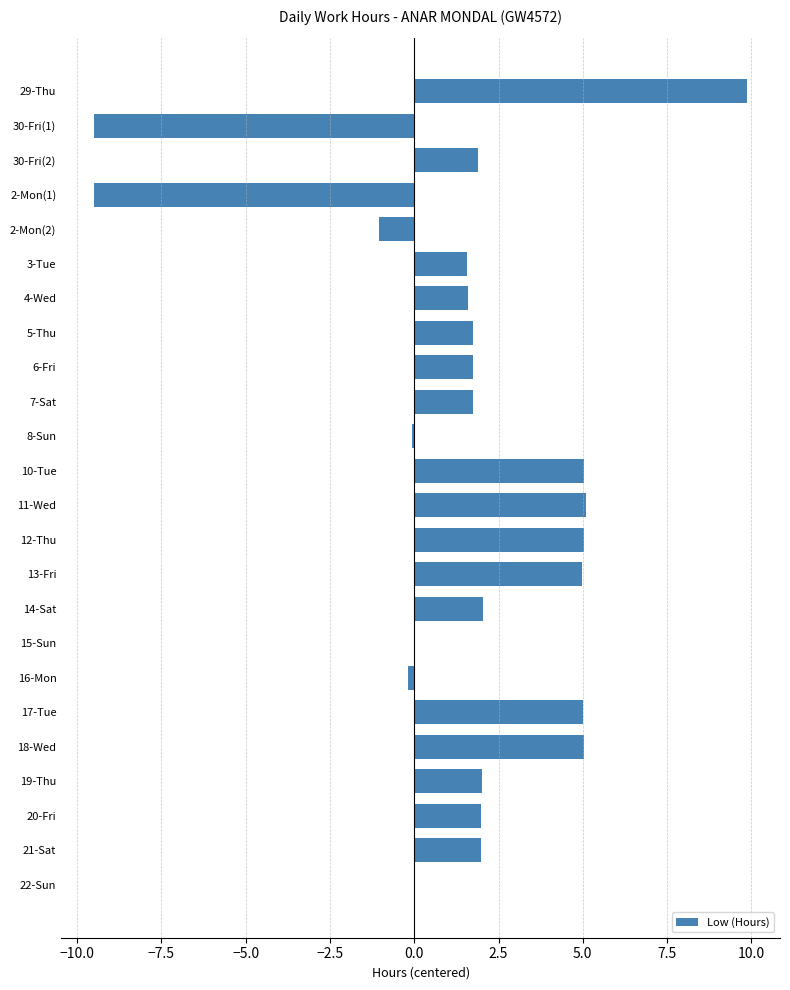

Between 15-Sun and 3-Tue, which is larger?

3-Tue